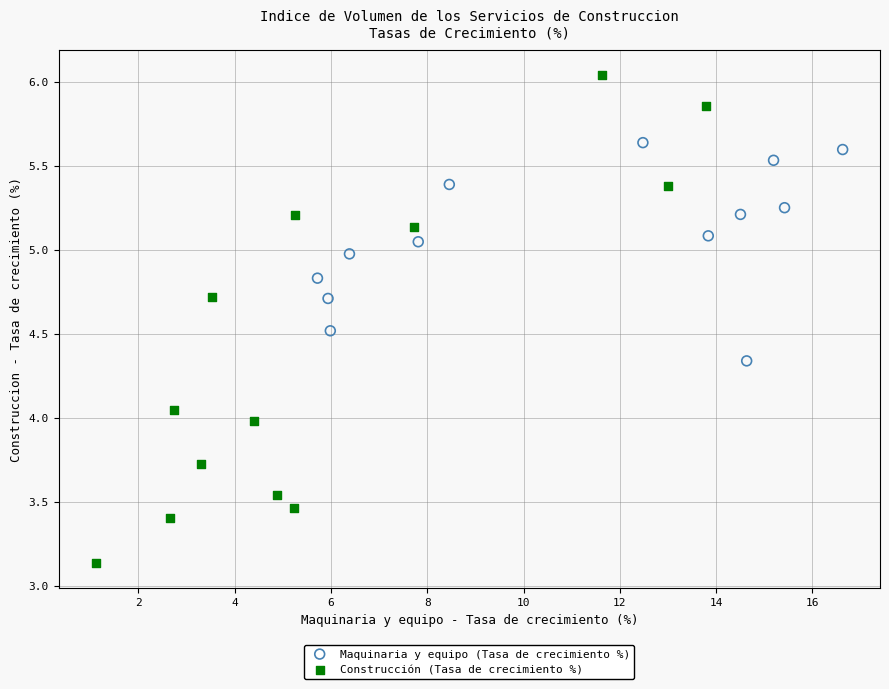

Which series contains the lowest Y value?

Construcción (Tasa de crecimiento %)